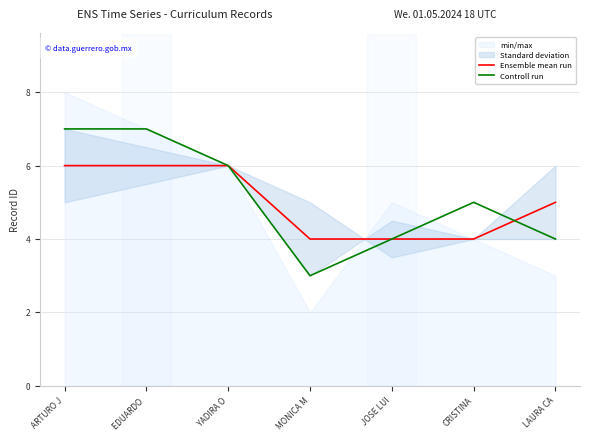

The Controll run series shows 4 at JOSE LUI. True or false?

True